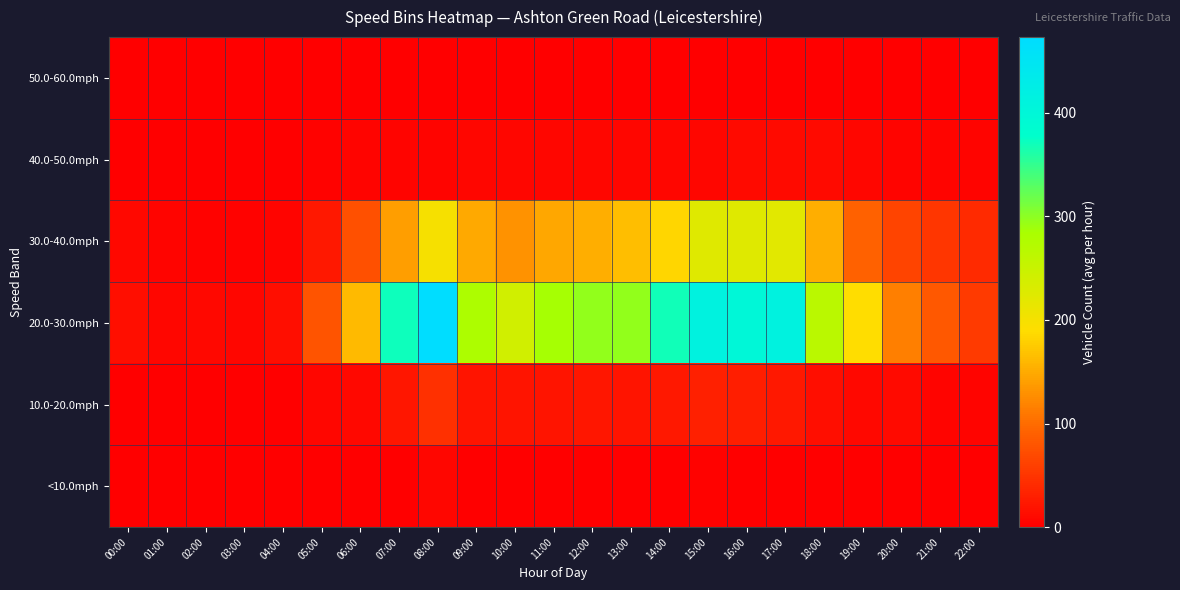

Reading left to right, extract all data points from this chart.

<10.0mph: 00:00=0	01:00=0	02:00=0	03:00=0	04:00=0	05:00=0	06:00=0	07:00=0	08:00=7	09:00=1	10:00=0	11:00=1	12:00=0	13:00=0	14:00=1	15:00=2	16:00=0	17:00=0	18:00=1	19:00=0	20:00=0	21:00=0	22:00=0
10.0-20.0mph: 00:00=1	01:00=1	02:00=1	03:00=0	04:00=0	05:00=7	06:00=8	07:00=21	08:00=46	09:00=19	10:00=19	11:00=20	12:00=22	13:00=19	14:00=23	15:00=31	16:00=28	17:00=23	18:00=14	19:00=8	20:00=10	21:00=5	22:00=4
20.0-30.0mph: 00:00=13	01:00=7	02:00=9	03:00=7	04:00=14	05:00=79	06:00=161	07:00=370	08:00=473	09:00=280	10:00=242	11:00=285	12:00=297	13:00=297	14:00=368	15:00=413	16:00=399	17:00=413	18:00=266	19:00=190	20:00=115	21:00=82	22:00=55
30.0-40.0mph: 00:00=9	01:00=5	02:00=2	03:00=3	04:00=5	05:00=24	06:00=75	07:00=140	08:00=198	09:00=149	10:00=131	11:00=147	12:00=152	13:00=165	14:00=183	15:00=225	16:00=225	17:00=221	18:00=153	19:00=91	20:00=63	21:00=51	22:00=40
40.0-50.0mph: 00:00=1	01:00=1	02:00=1	03:00=1	04:00=1	05:00=2	06:00=5	07:00=4	08:00=4	09:00=7	10:00=7	11:00=6	12:00=7	13:00=7	14:00=6	15:00=7	16:00=10	17:00=11	18:00=10	19:00=6	20:00=5	21:00=4	22:00=5
50.0-60.0mph: 00:00=0	01:00=0	02:00=0	03:00=0	04:00=0	05:00=0	06:00=0	07:00=0	08:00=0	09:00=0	10:00=0	11:00=0	12:00=0	13:00=0	14:00=0	15:00=0	16:00=0	17:00=0	18:00=1	19:00=0	20:00=1	21:00=1	22:00=0